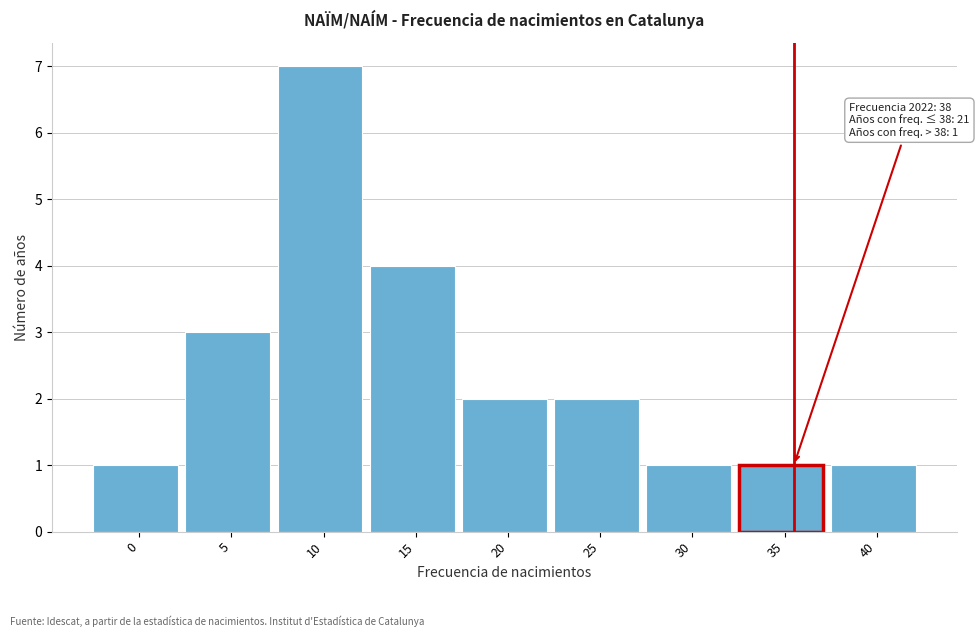

Reading right to left, transcribe all the data shown in this chart.

40=1	35=1	30=1	25=2	20=2	15=4	10=7	5=3	0=1